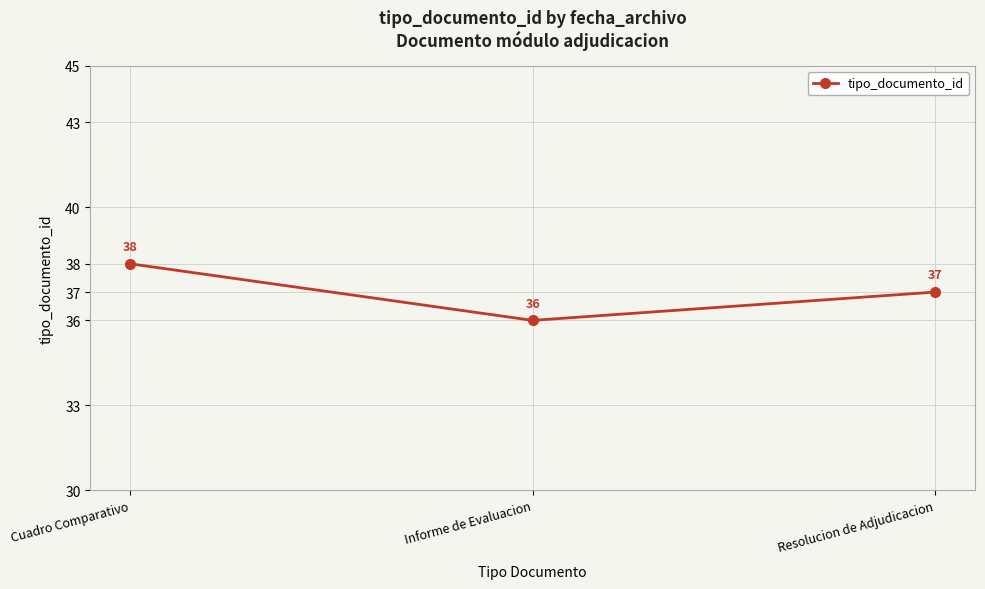

True or false: the data shows 13 at Informe de Evaluacion.

False